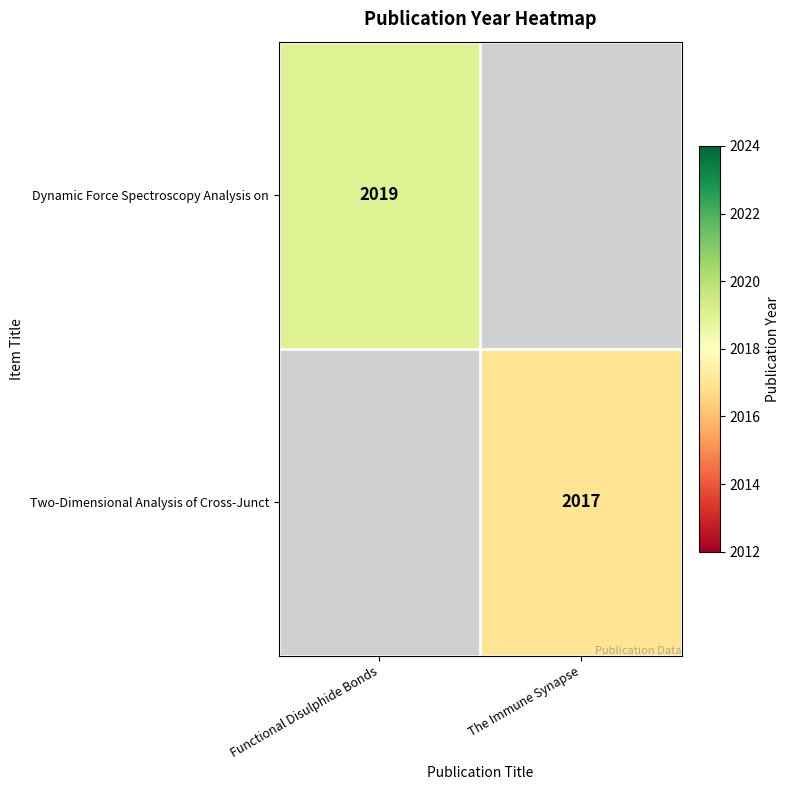

Which category has the highest value in the Dynamic Force Spectroscopy Analysis on series?

Functional Disulphide Bonds